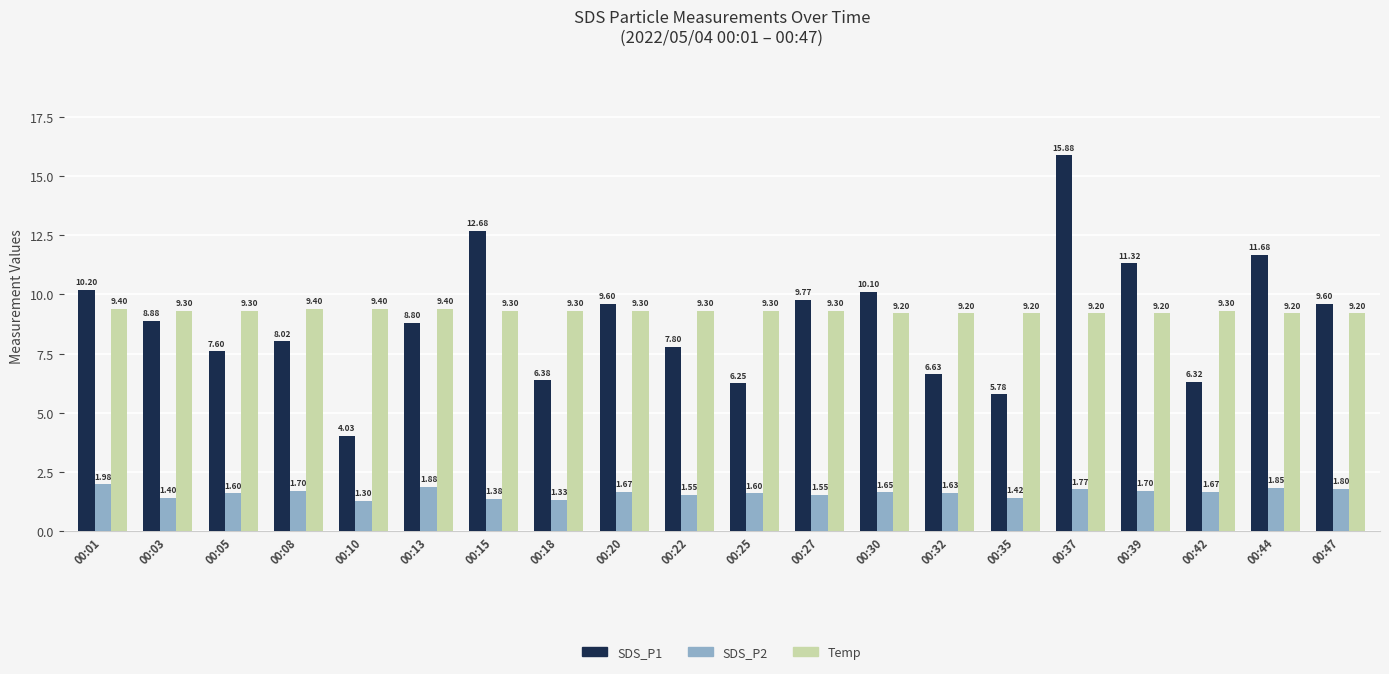

Which series has the largest range (max minus min)?

SDS_P1